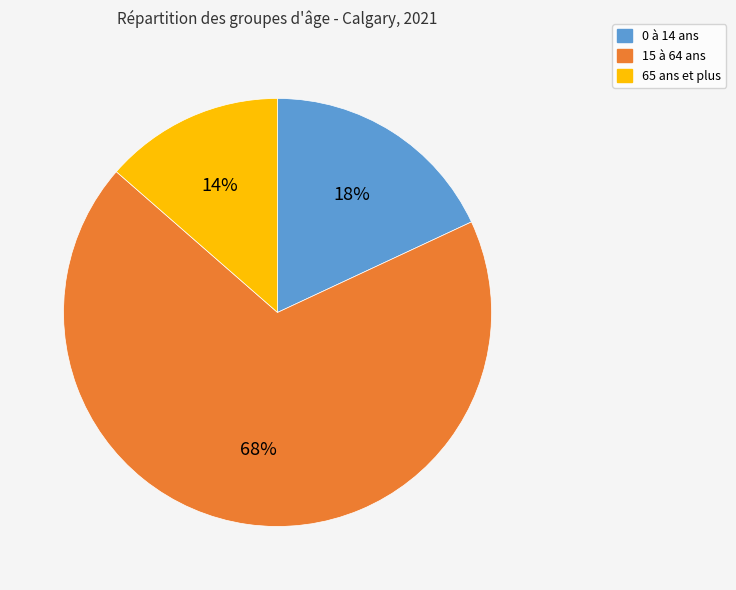

Is it true that 0 à 14 ans is 6% of the pie?

False